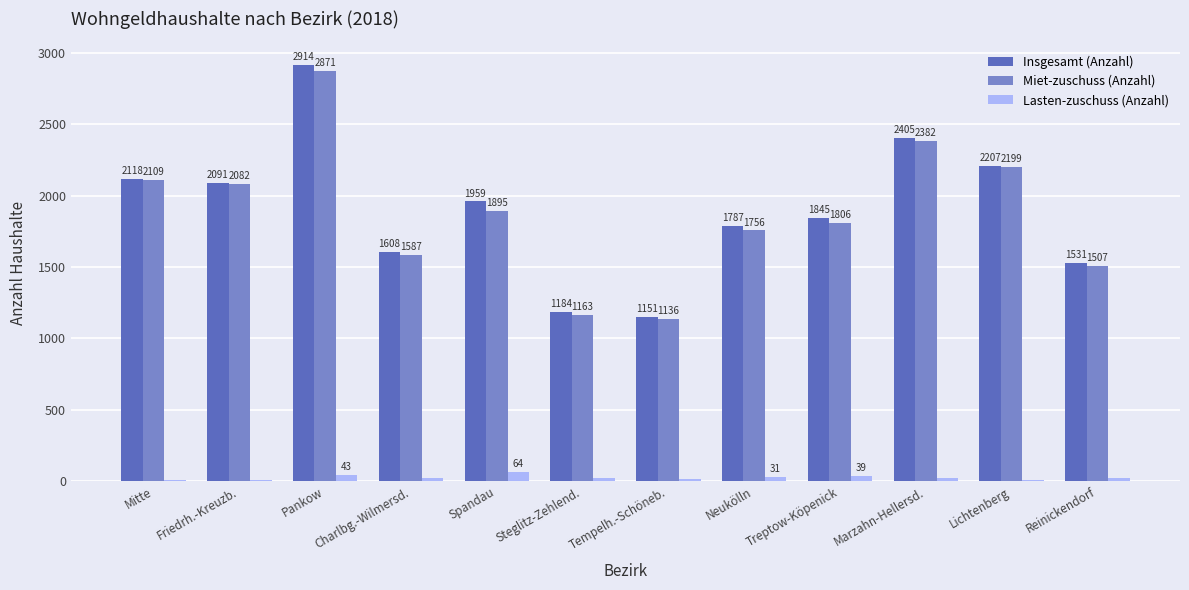

What is the sum of the Insgesamt (Anzahl) values at Reinickendorf and Friedrh.-Kreuzb.?

3622